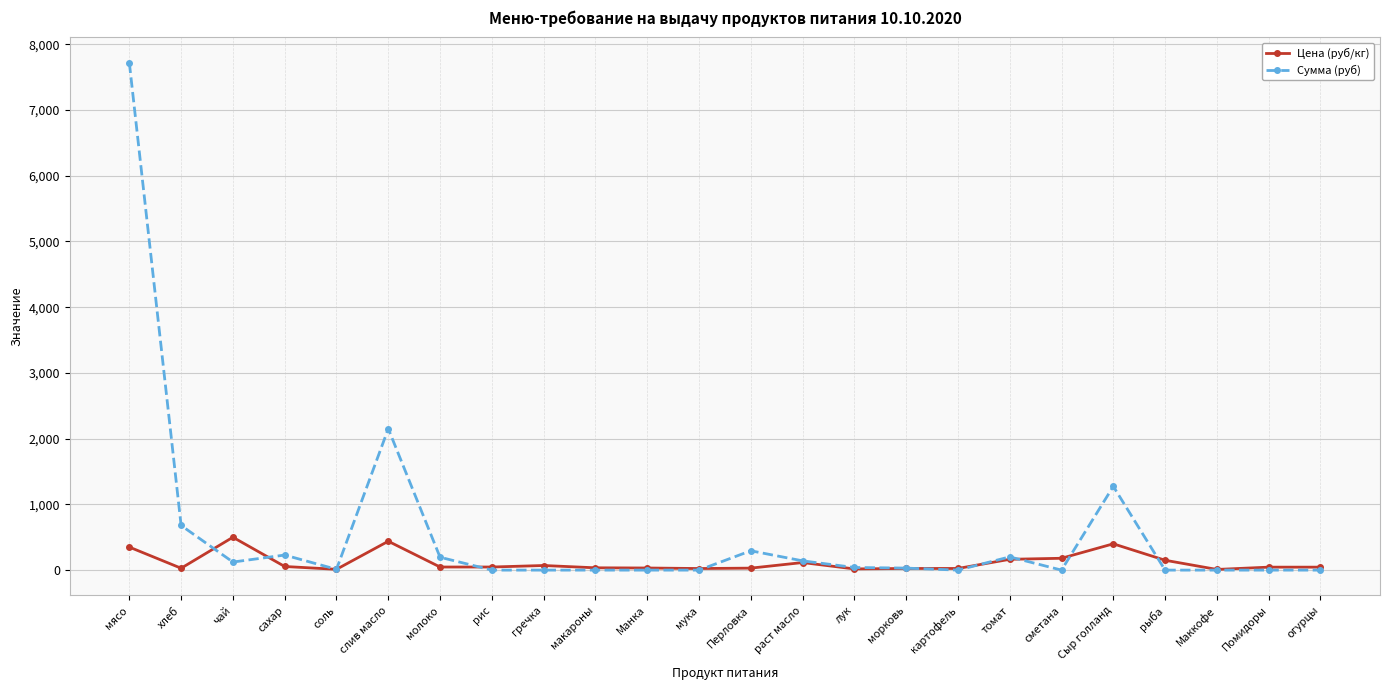

The Сумма (руб) series shows 2394.8 at Помидоры. True or false?

False